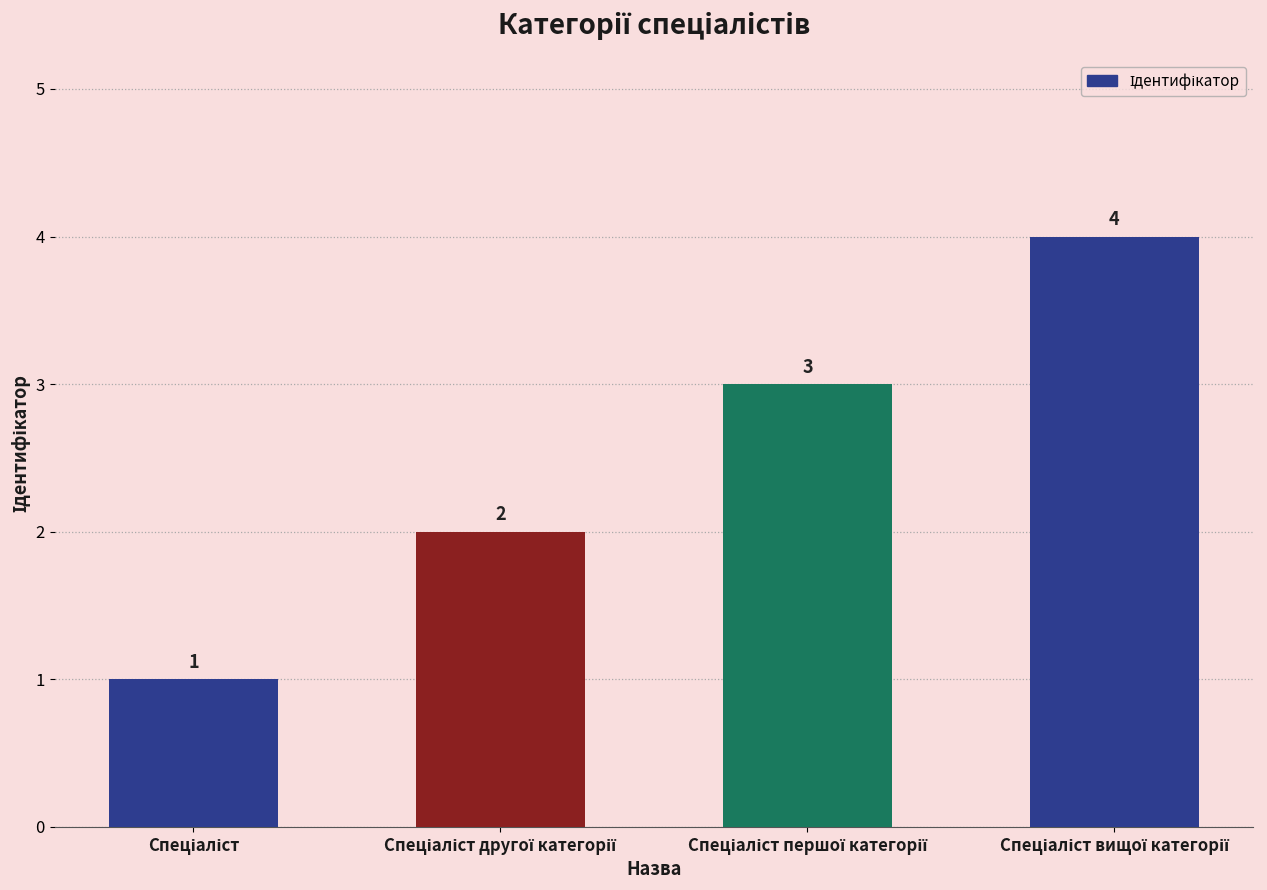

What is the sum of all values?

10